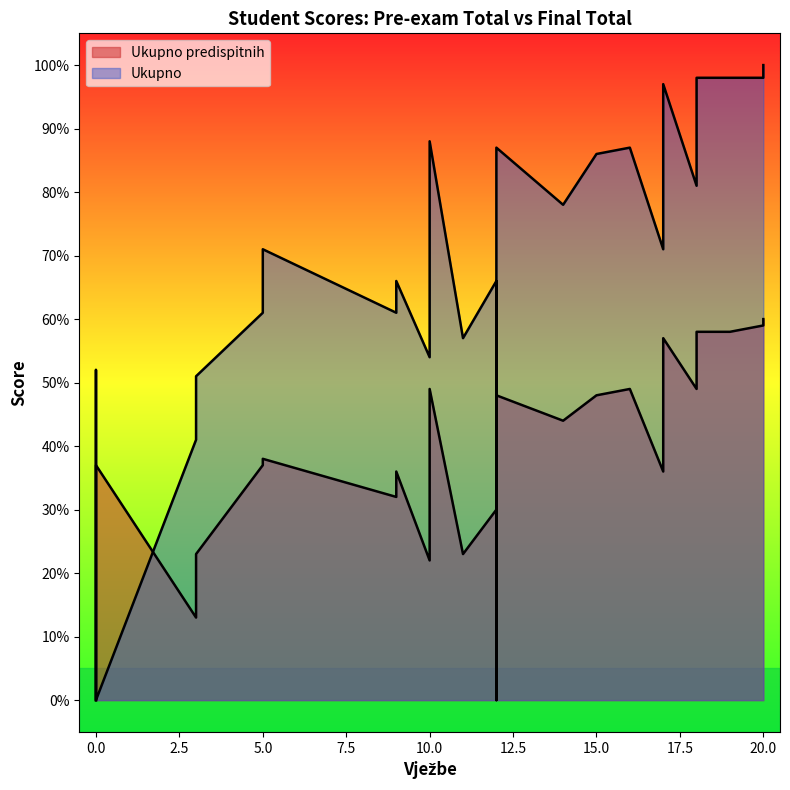

Count the number of categories in the chart.

39